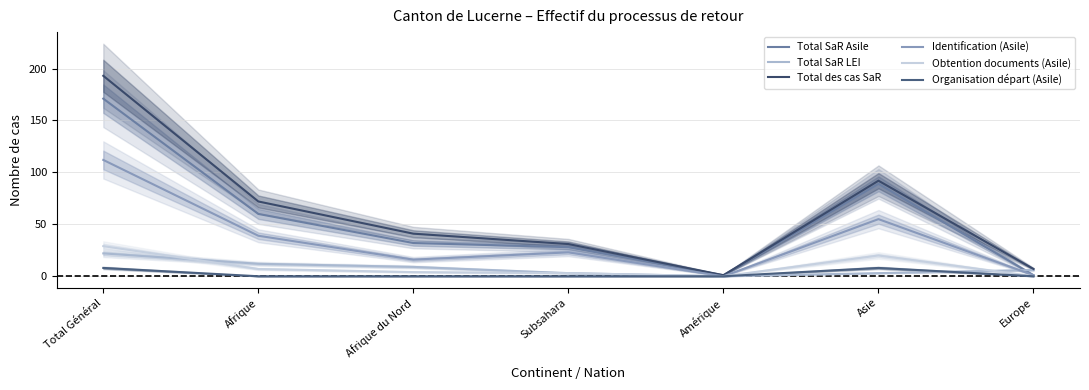

At which label is Obtention documents (Asile) closest to 14?

Asie